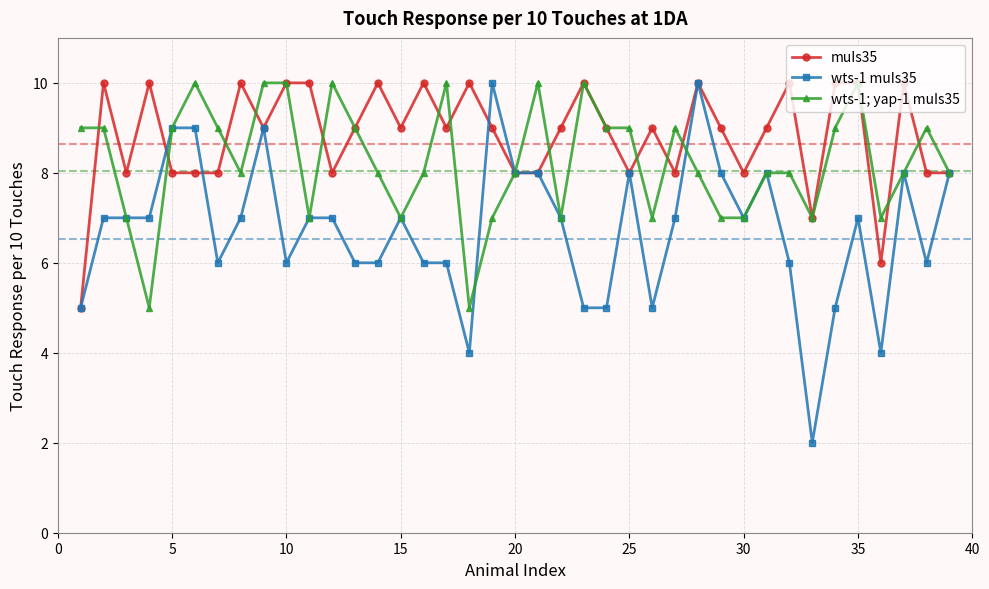

Which series has the largest total across all categories?

muIs35